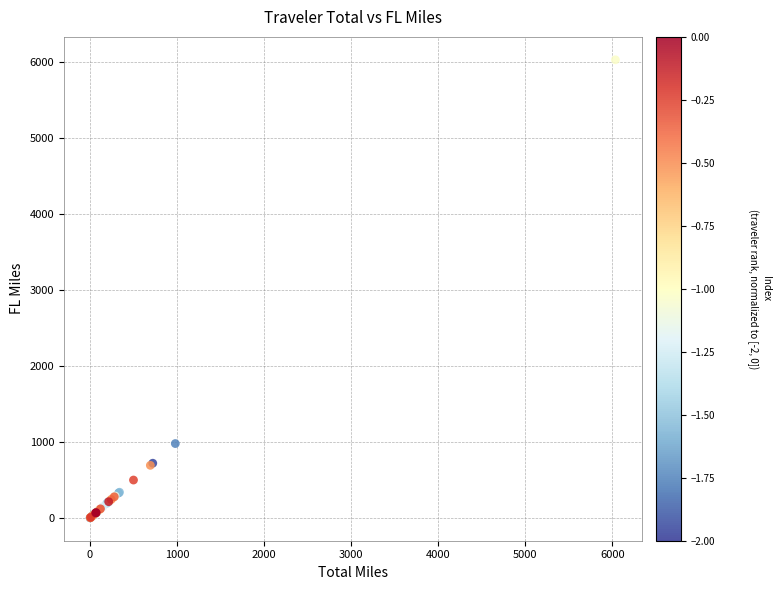

What Y value in the scatter plot is closest to 3018?

979.5